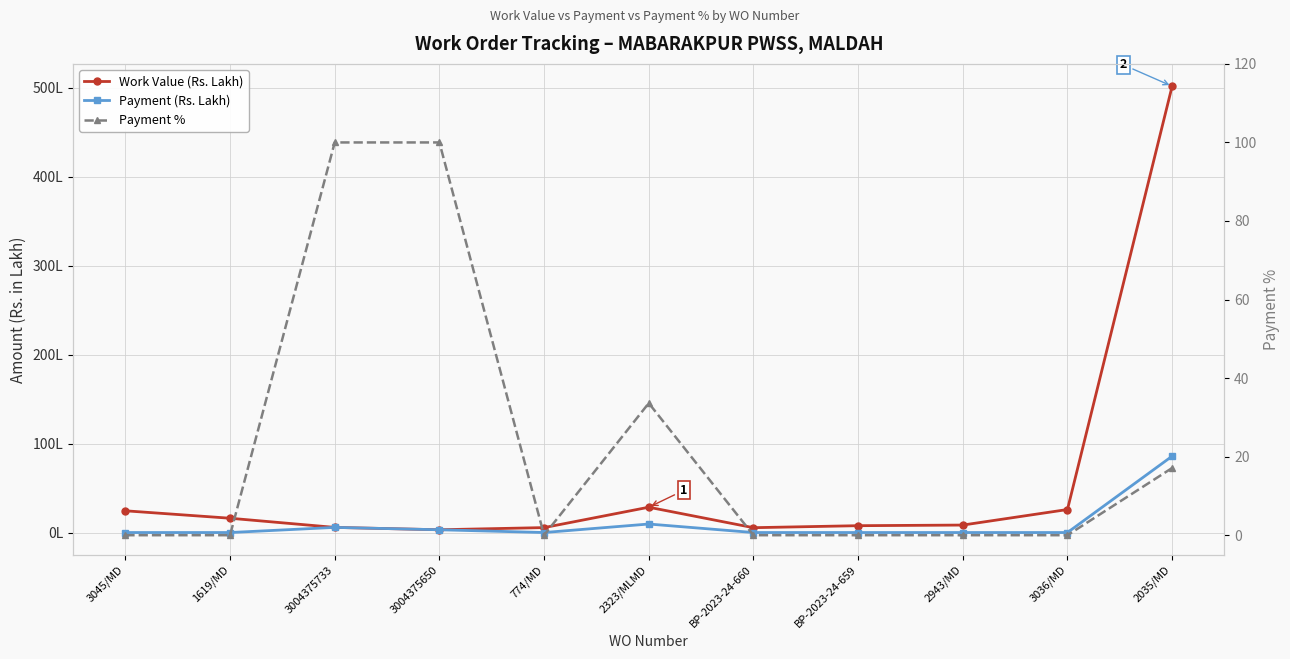

What is the greatest value displayed?

501.7